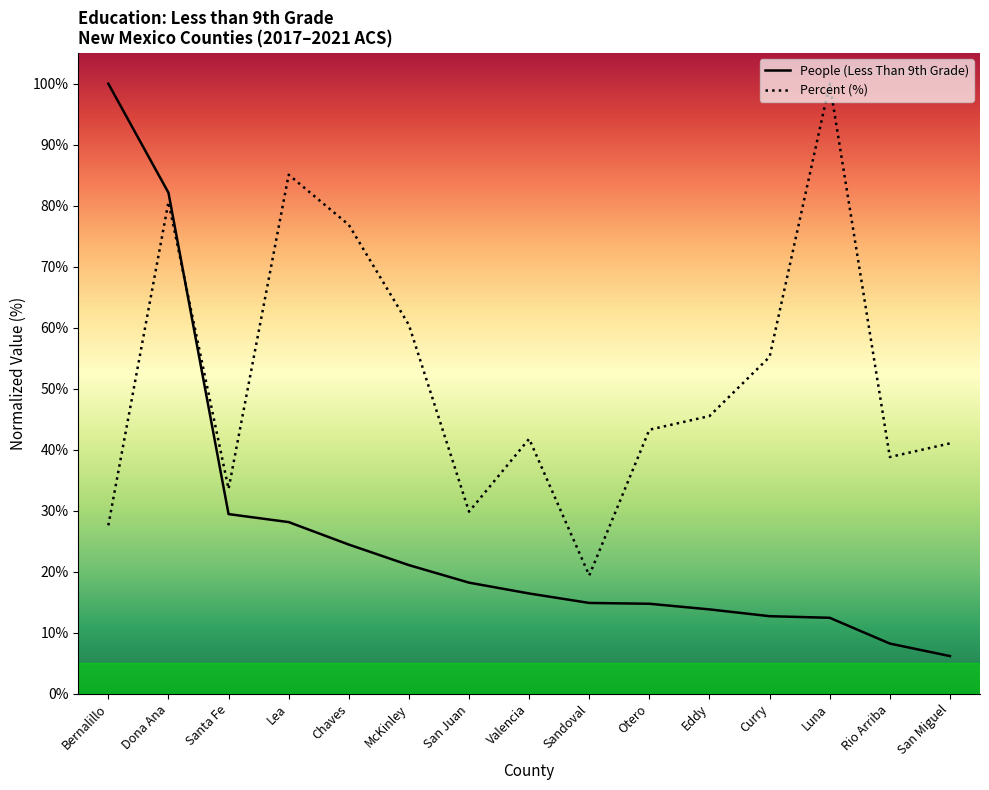

How many lines are shown in the chart?

2